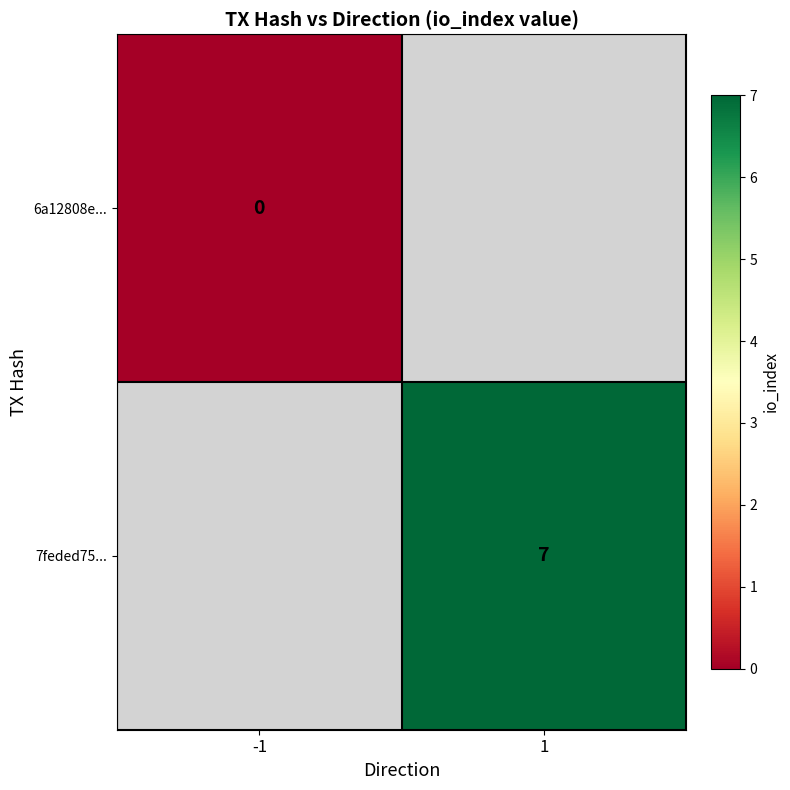

The 7feded75... series shows 3 at 1. True or false?

False